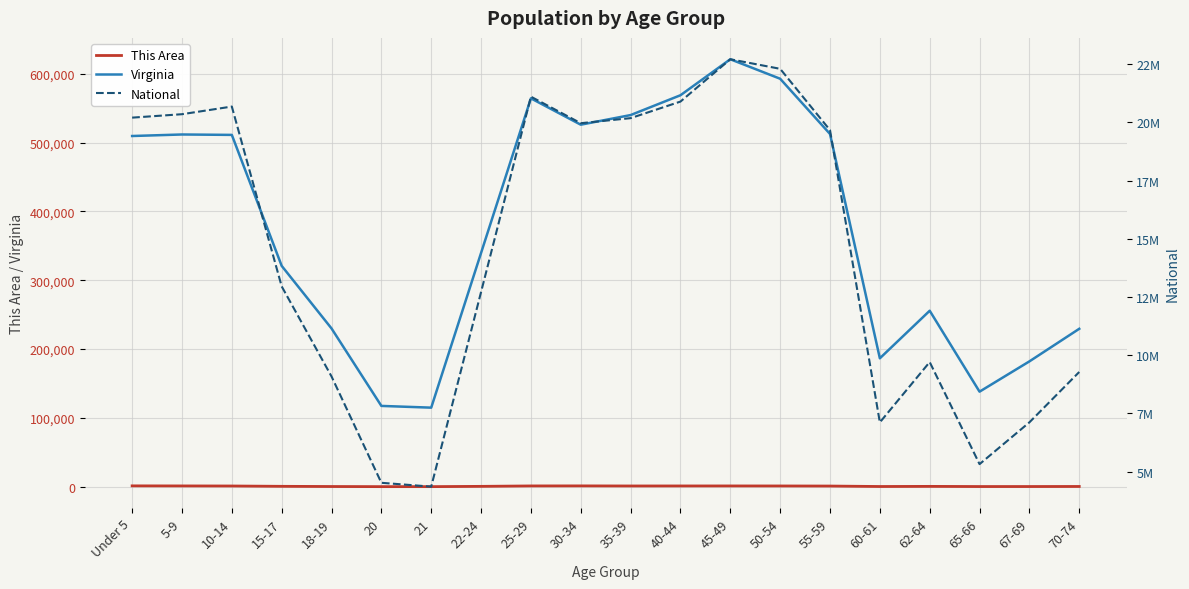

At which category does This Area reach its first local peak?

30-34